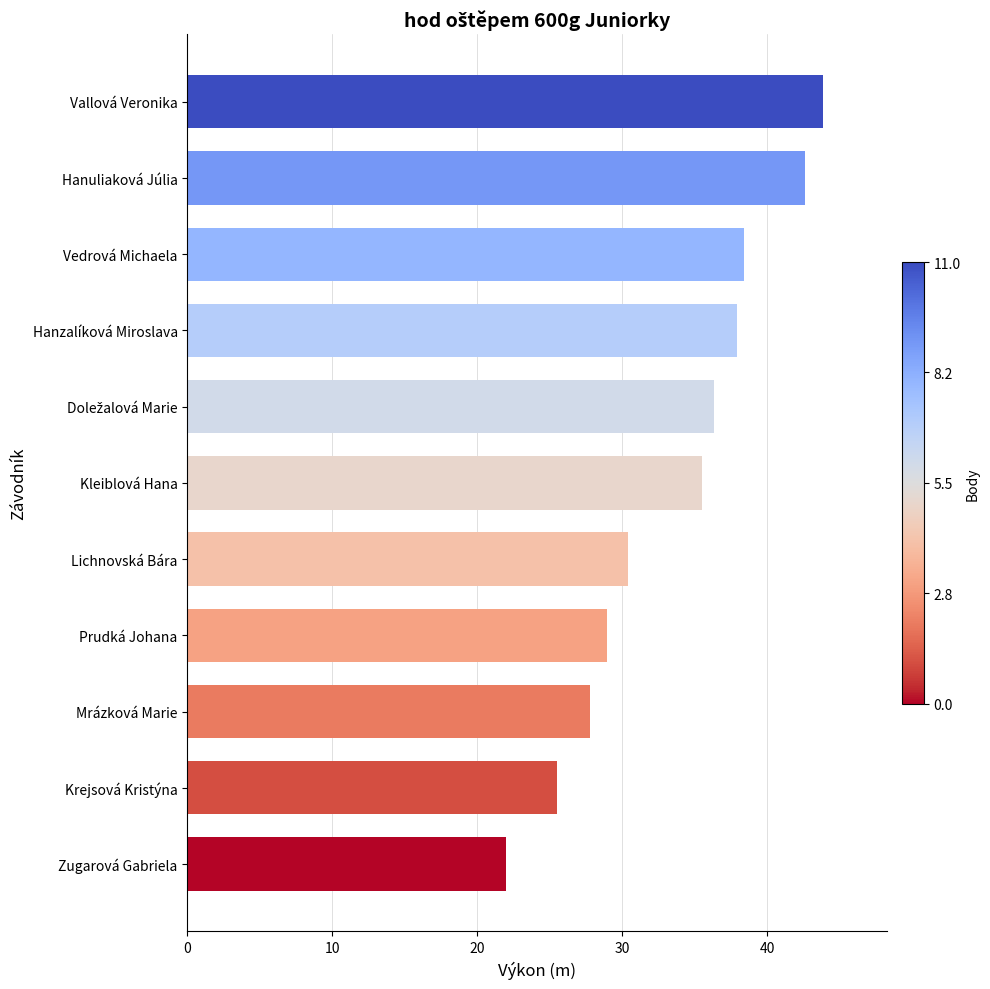

What is the ratio of the value at Prudká Johana to the value at Zugarová Gabriela?

1.3